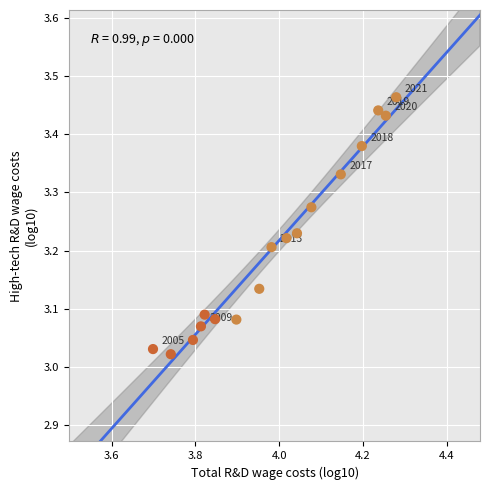

What is the range of Y values (max minus min)?

0.4